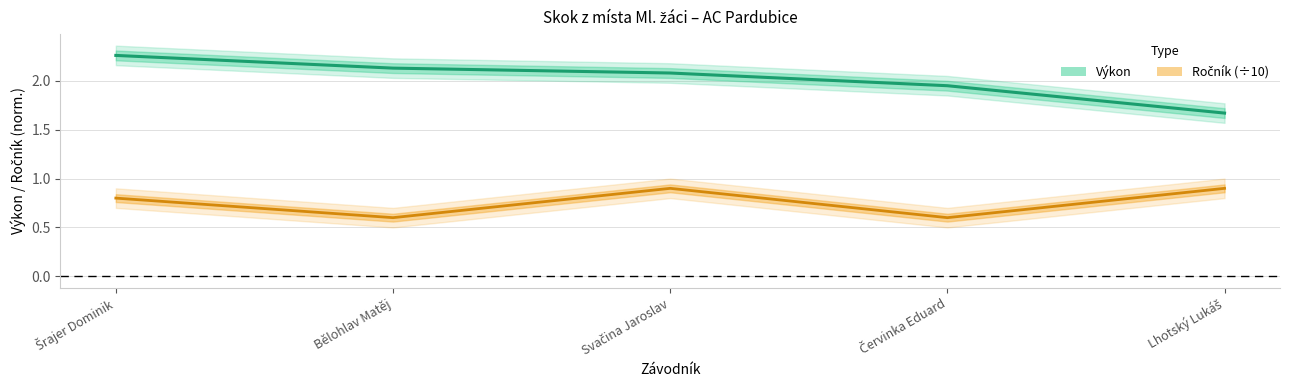

Which has a higher value, Bělohlav Matěj or Svačina Jaroslav?

Bělohlav Matěj